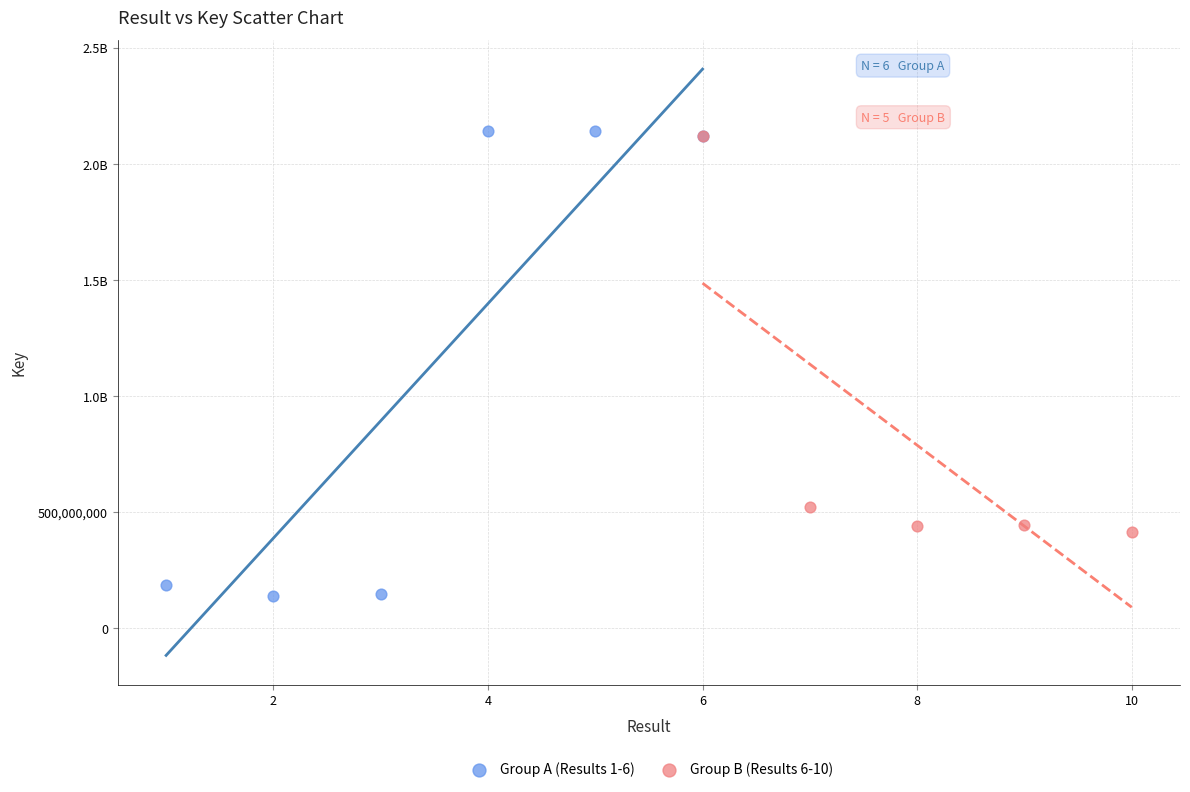

What are all the series names shown in the legend?

Group A (Results 1-6), Group B (Results 6-10)